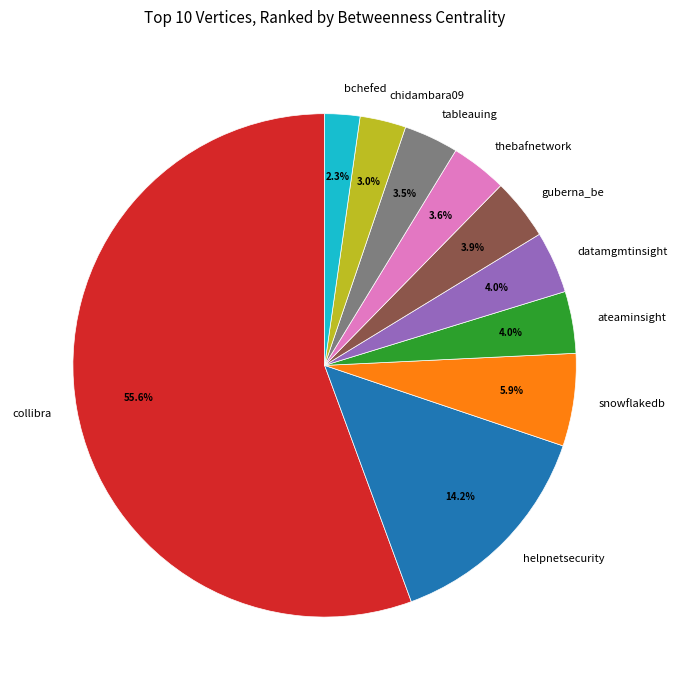

How many segments does this pie chart have?

10